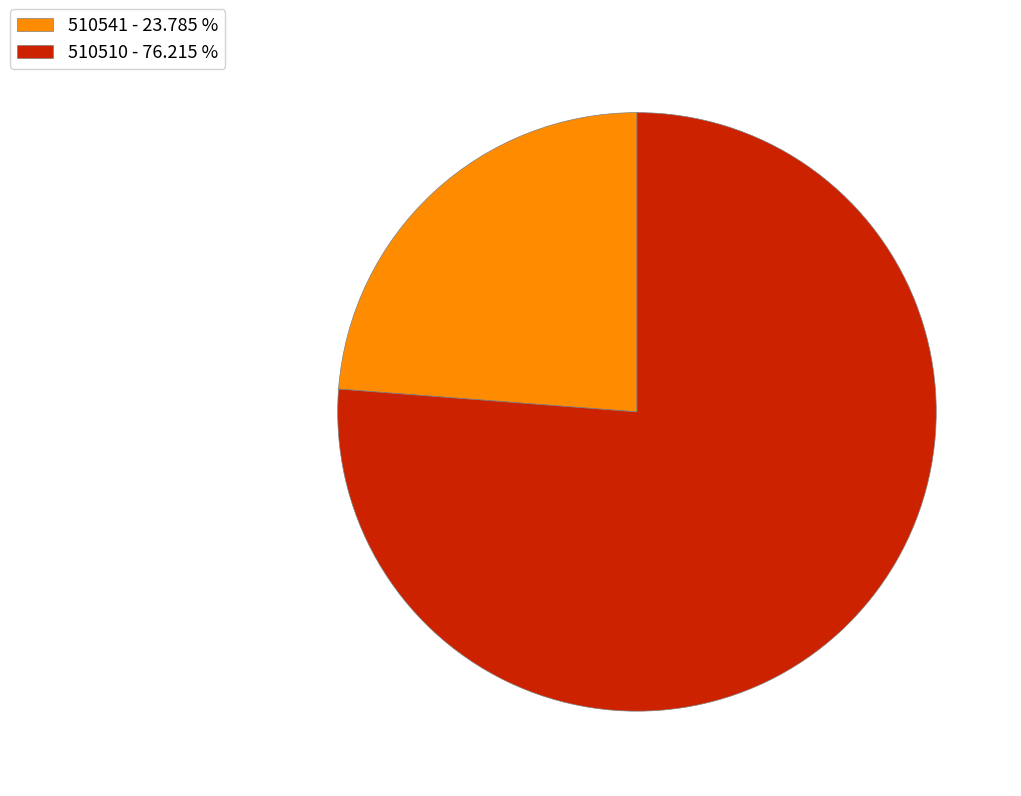

Rank the categories by value from highest to lowest.

510510, 510541